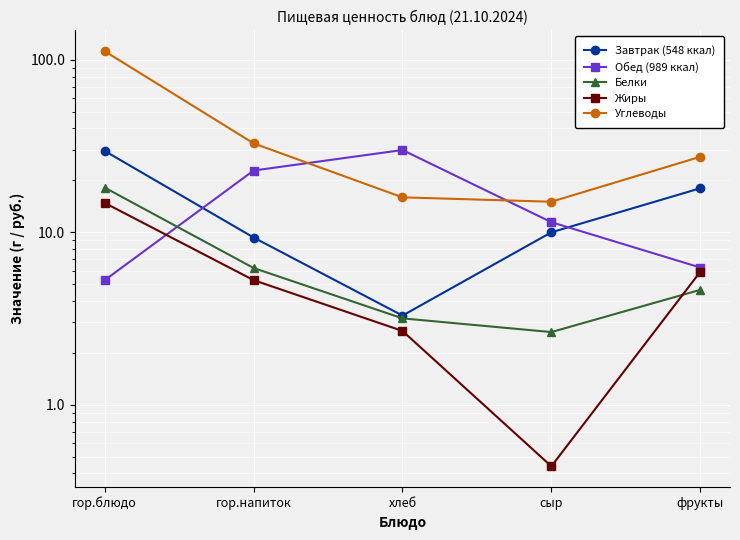

Between сыр and фрукты, which series saw the biggest shift?

Углеводы